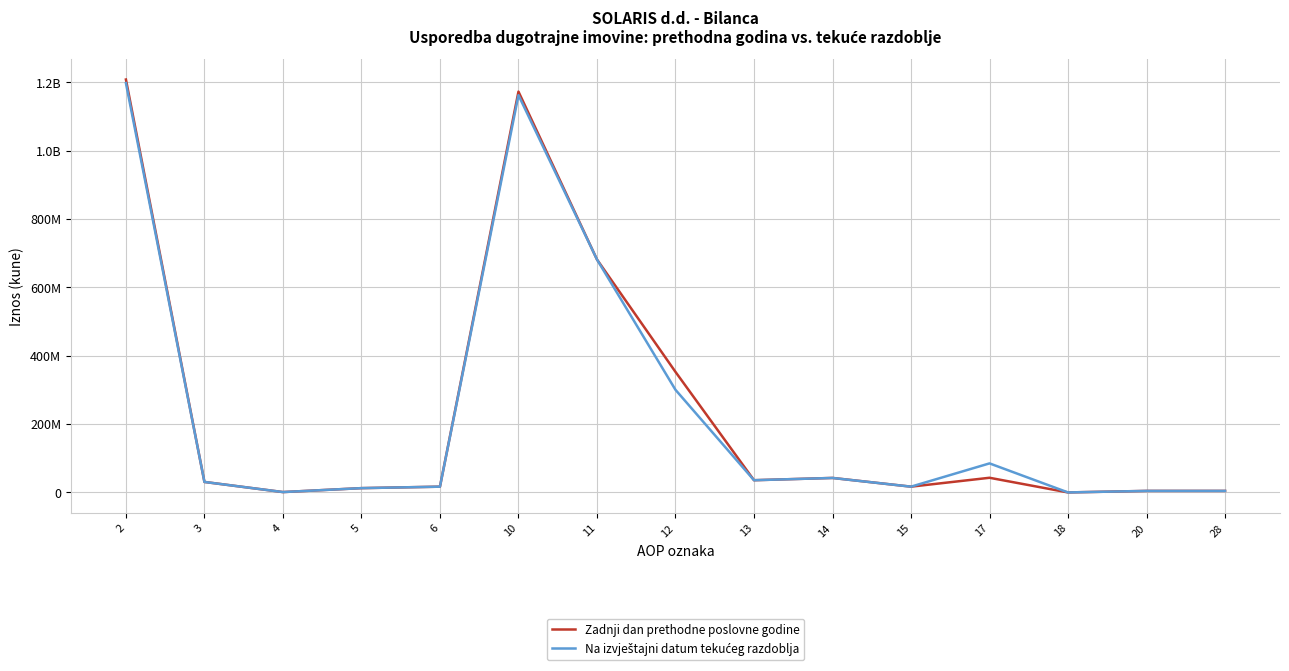

Which category has the lowest value across all series?

18